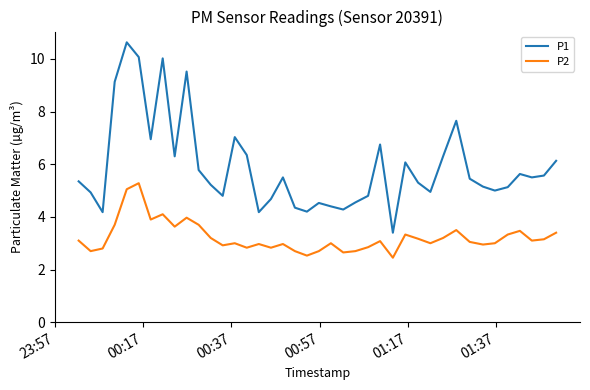

Which series has the largest total across all categories?

P1